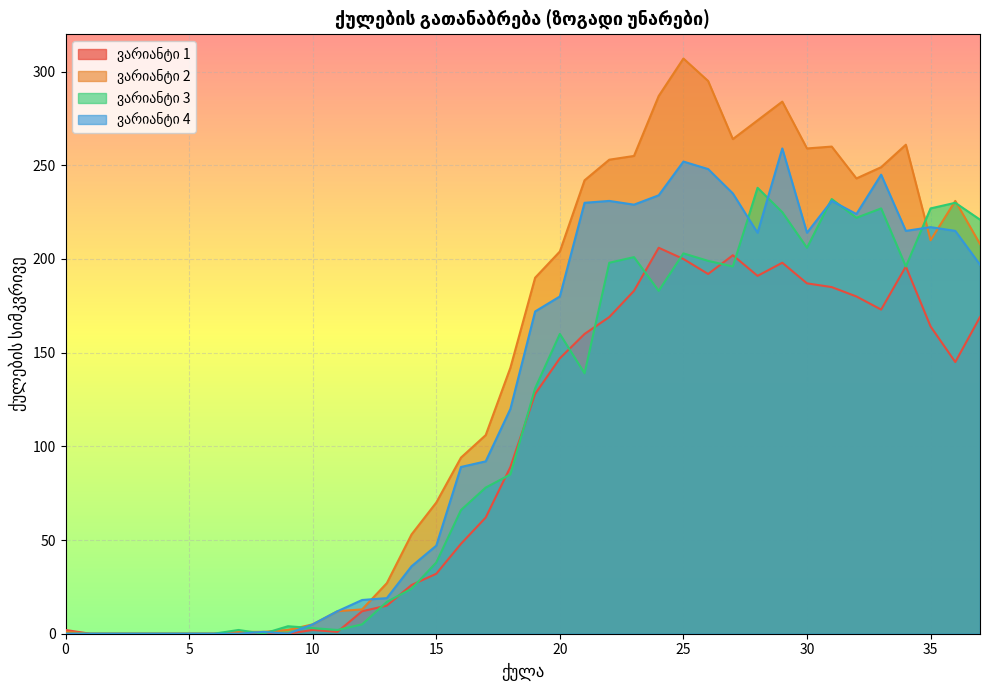

At which label is ვარიანტი 4 closest to 129?

18